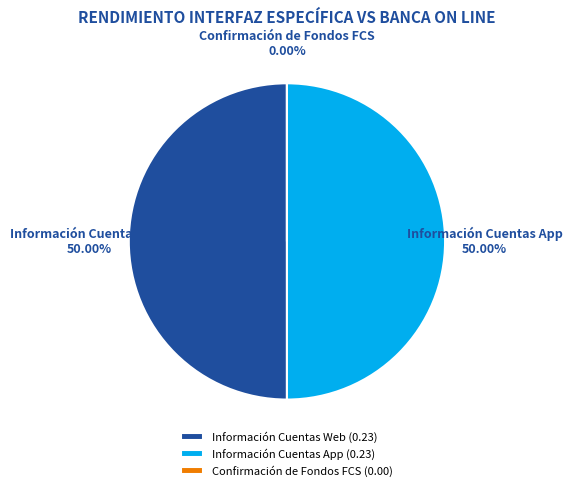

True or false: Confirmación de Fondos FCS accounts for 0% of the total.

True